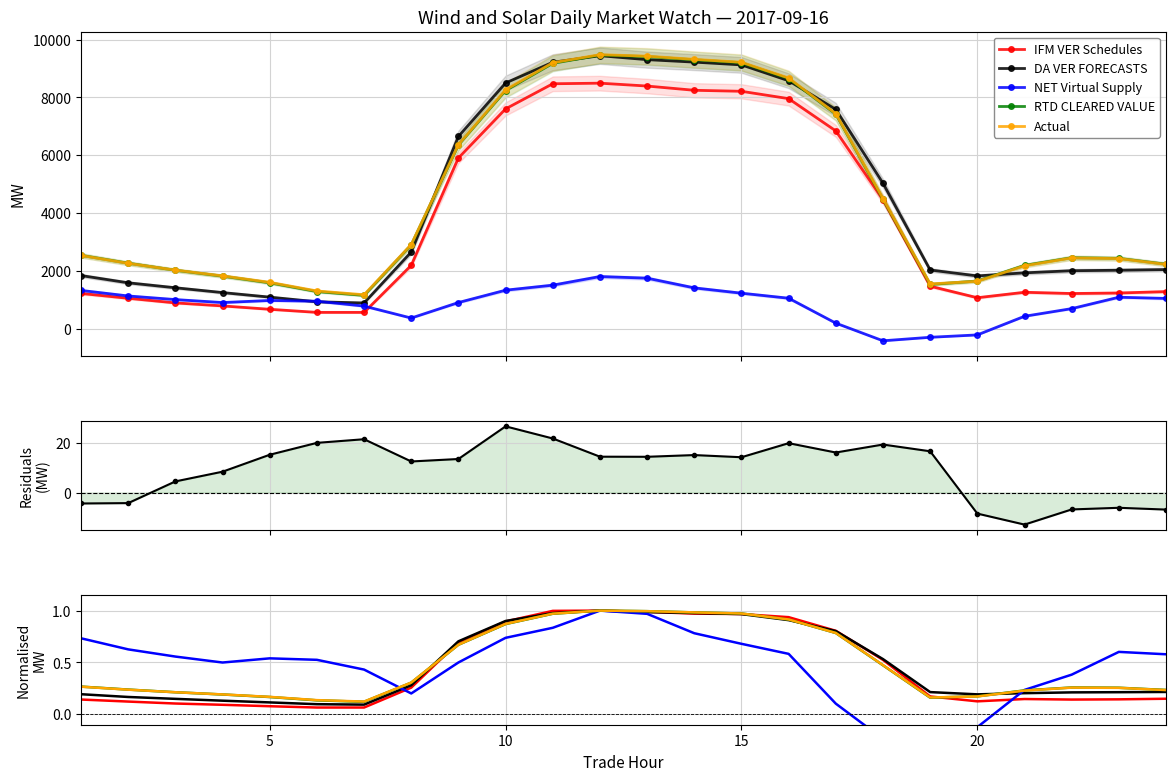

Reading left to right, extract all data points from this chart.

IFM VER Schedules: 1213.9	1046.2	886.4	782.2	665.4	558.2	558.1	2187.0	5903.5	7603.4	8472.8	8493.1	8393.7	8246.8	8212.0	7957.6	6840.1	4458.4	1464.4	1065.5	1254.3	1210.9	1229.0	1277.4
DA VER FORECASTS: 0.2	0.2	0.1	0.1	0.1	0.1	0.1	0.3	0.7	0.9	1.0	1.0	1.0	1.0	1.0	0.9	0.8	0.5	0.2	0.2	0.2	0.2	0.2	0.2
NET Virtual Supply: 1318.7	1126.4	1001.7	898.5	970.8	945.3	776.1	362.1	899.1	1326.6	1500.5	1798.3	1742.6	1406.2	1222.8	1048.6	185.5	-425.3	-303.9	-221.6	423.4	688.2	1082.9	1041.3
RTD CLEARED VALUE: 2532.0	2259.5	2016.1	1812.2	1581.8	1279.0	1146.8	2893.4	6350.5	8237.8	9179.2	9465.4	9413.7	9302.7	9202.6	8652.5	7422.3	4479.1	1525.0	1643.5	2184.8	2449.5	2427.0	2224.8
Actual: 2527.6	2255.2	2020.6	1820.7	1597.2	1299.2	1168.5	2906.0	6364.1	8264.7	9201.2	9480.0	9428.2	9317.9	9217.0	8672.5	7438.6	4498.6	1541.8	1634.9	2171.7	2442.6	2420.8	2217.9